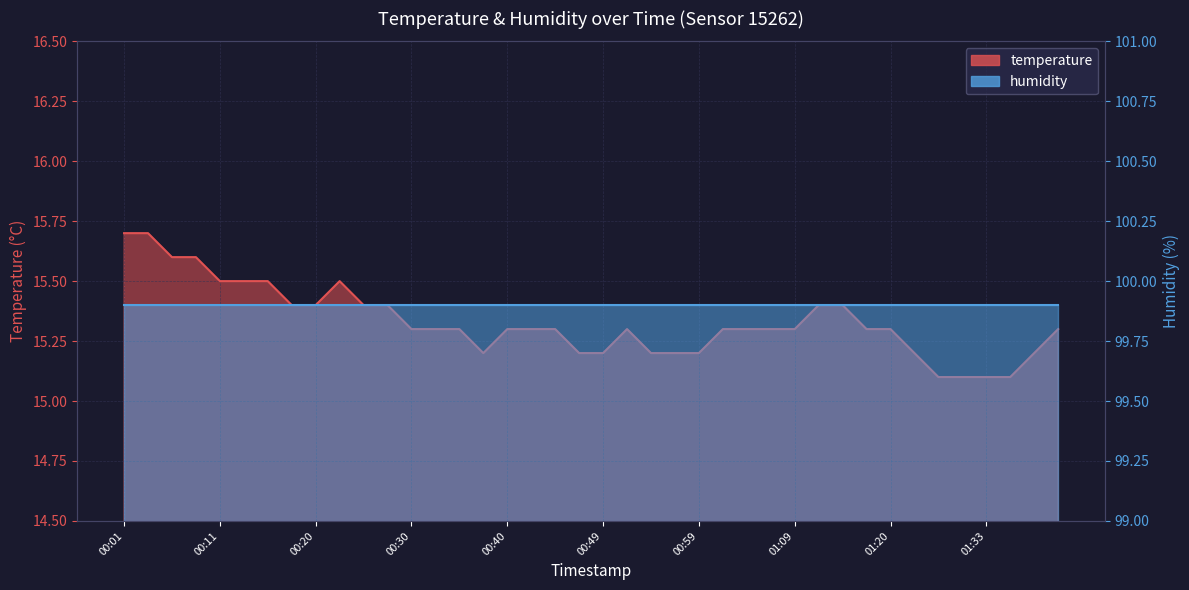

What is the approximate value at 01:09?

15.3